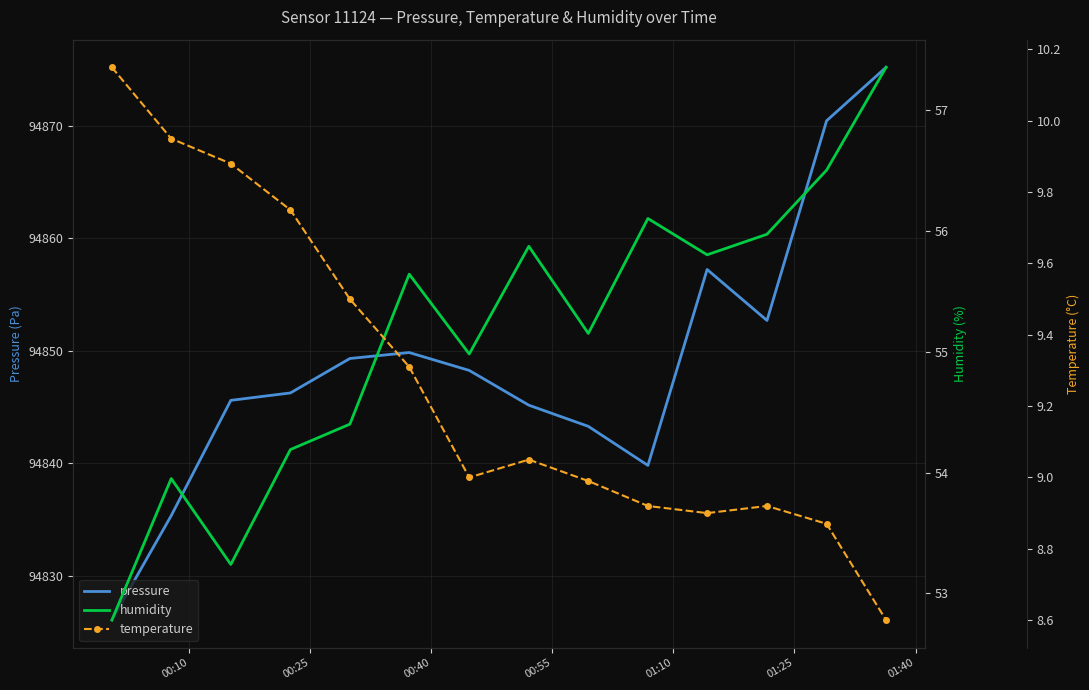

Reading left to right, list all the values displayed in this chart.

pressure: 94826.1	94835.3	94845.6	94846.2	94849.3	94849.8	94848.2	94845.2	94843.3	94839.8	94857.2	94852.7	94870.4	94875.2
humidity: 52.8	54.0	53.2	54.2	54.4	55.6	55.0	55.9	55.1	56.1	55.8	56.0	56.5	57.4
temperature: 10.2	9.9	9.9	9.8	9.5	9.3	9.0	9.1	9.0	8.9	8.9	8.9	8.9	8.6